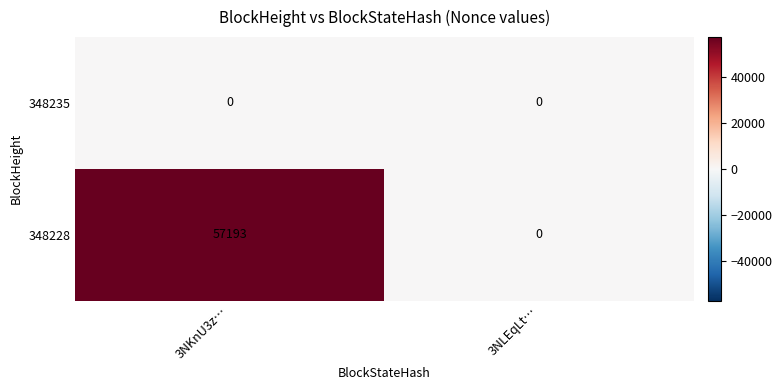

Which series has the widest spread of values?

348228